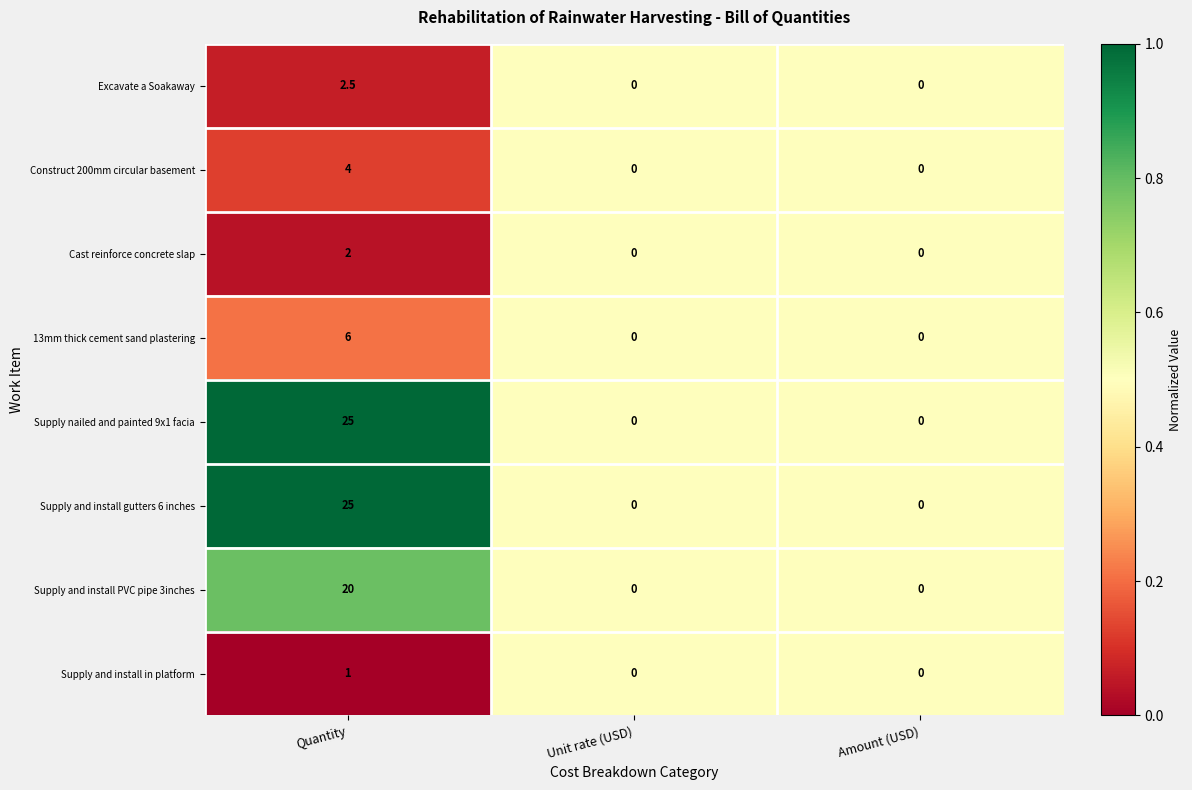

At which category is the sum across all series the highest?

Quantity